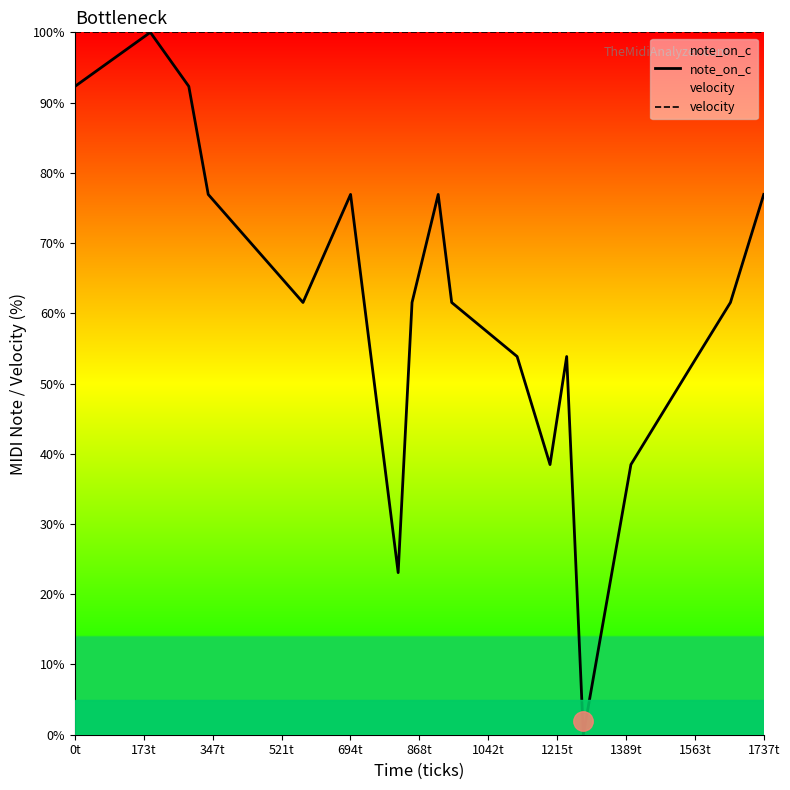

What is the total value across all series at 1737t?

176.9